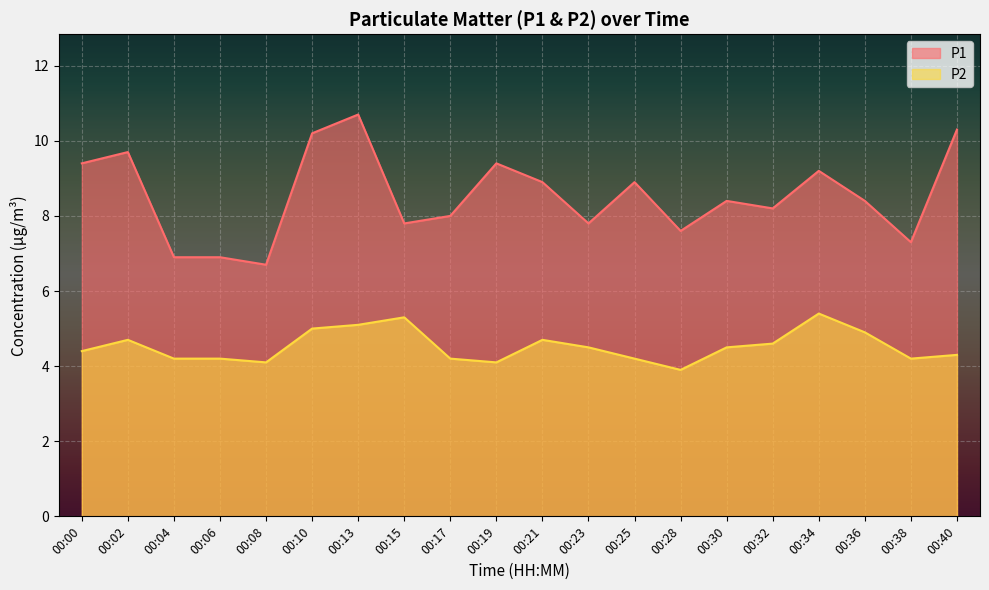

At which label is P2 closest to 4?

00:08